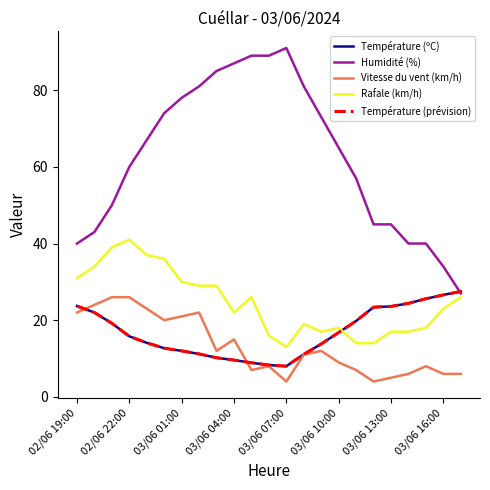

Is this an area chart (filled region under the line)?

No